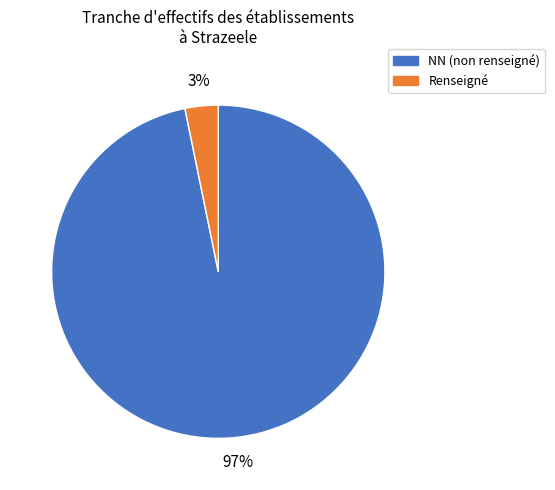

To the nearest percent, what is the difference between the largest and smallest slice percentages?

94%